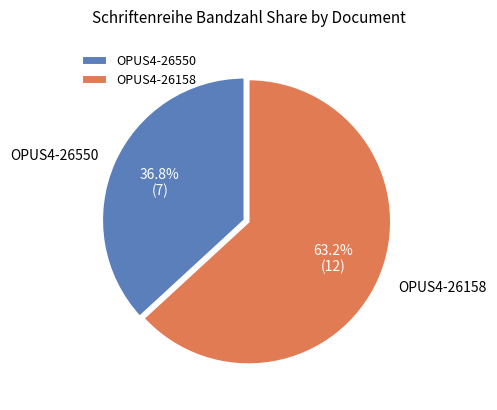

Is it true that OPUS4-26550 is 37% of the pie?

True